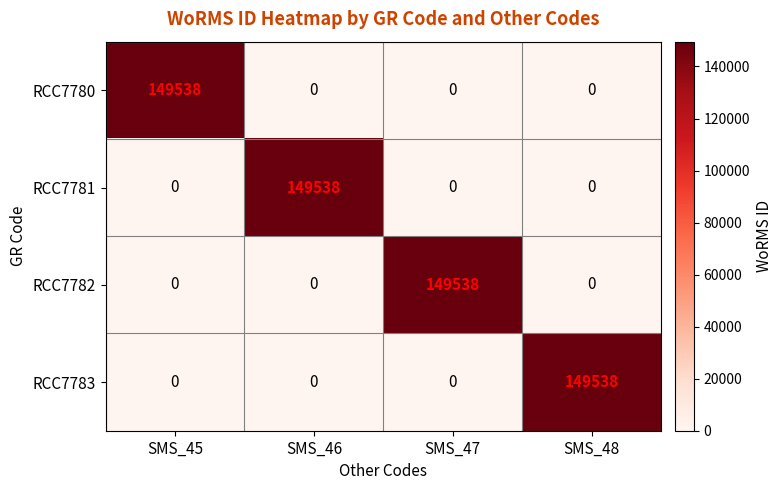

Count the RCC7783 values in the range 0 to 149538.

4